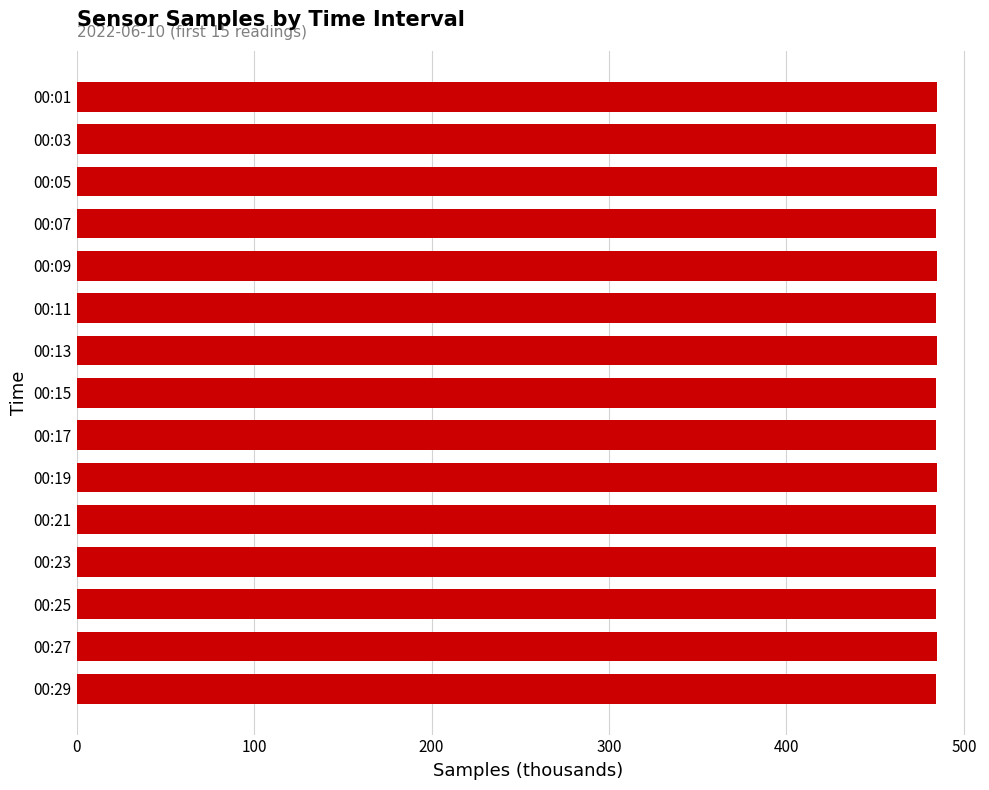

How many distinct data groups are displayed?

1